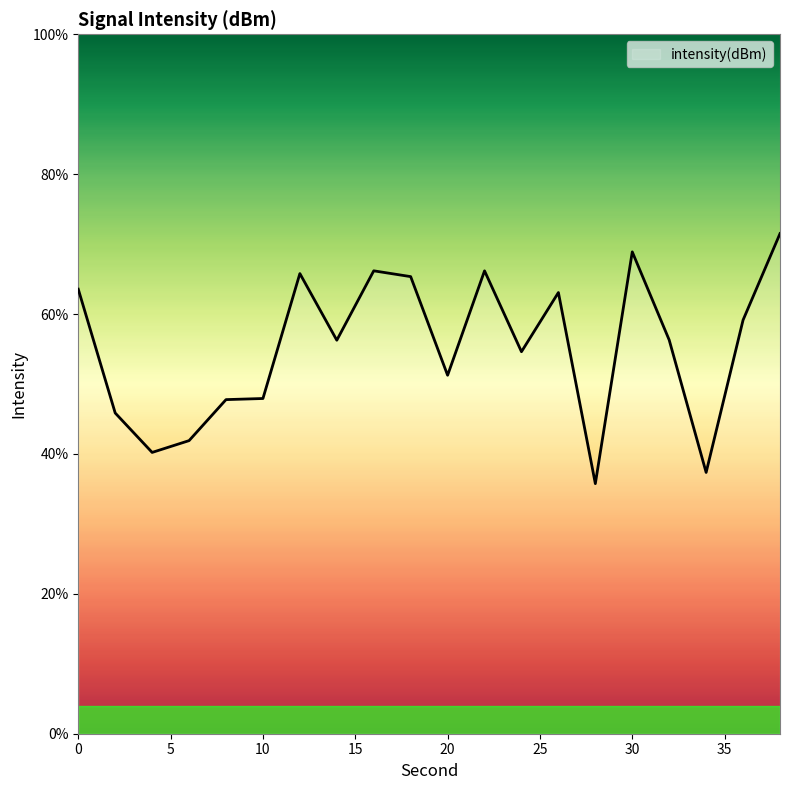

What is the difference between the maximum and minimum values?

35.7